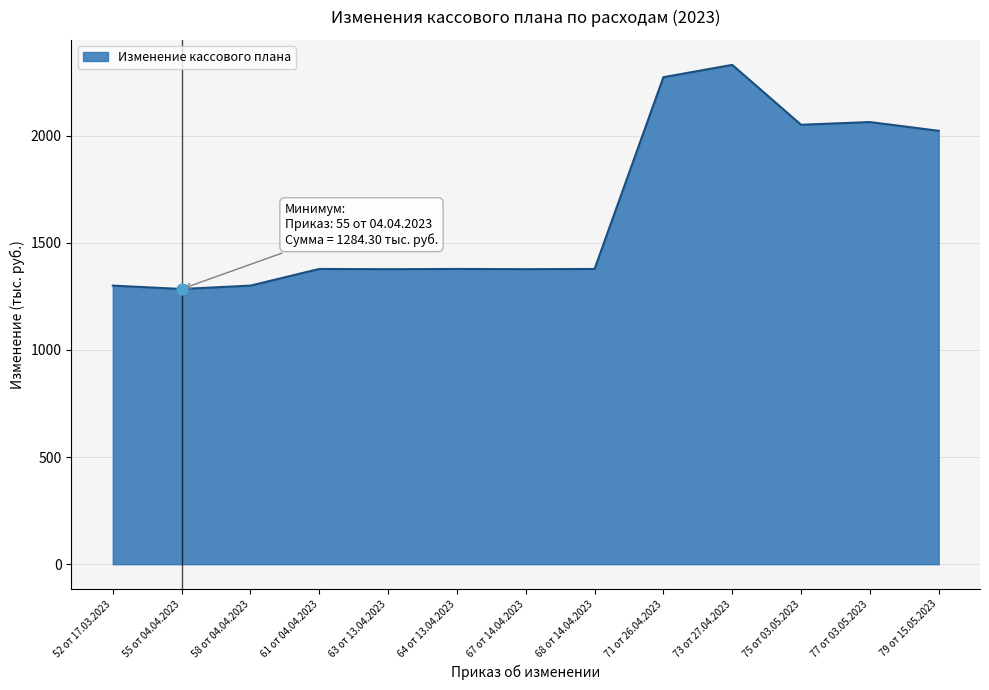

What is the change in value from 55 от 04.04.2023 to 71 от 26.04.2023?

+988.3